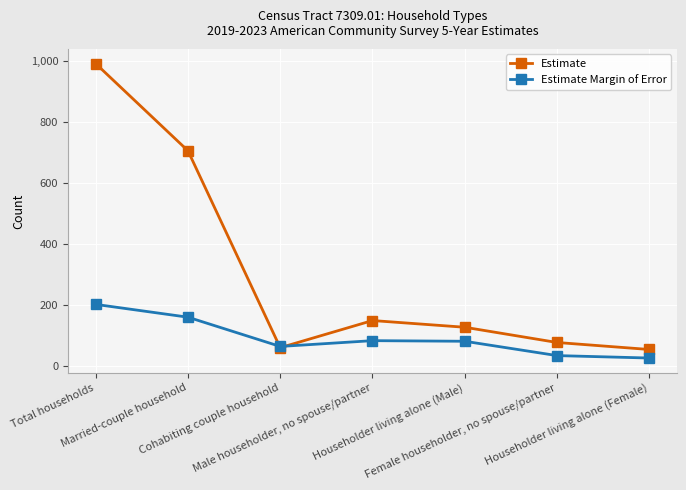

How many intersections are there between Estimate and Estimate Margin of Error?

2